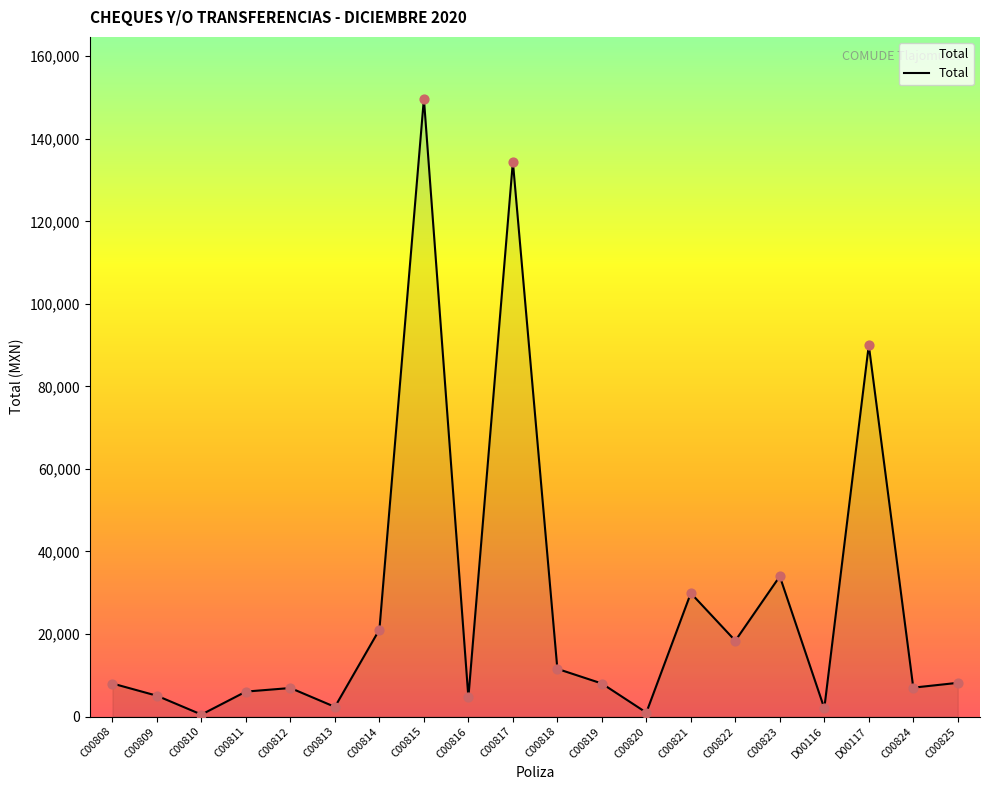

What is the change in value from C00816 to C00817?

+129789.9